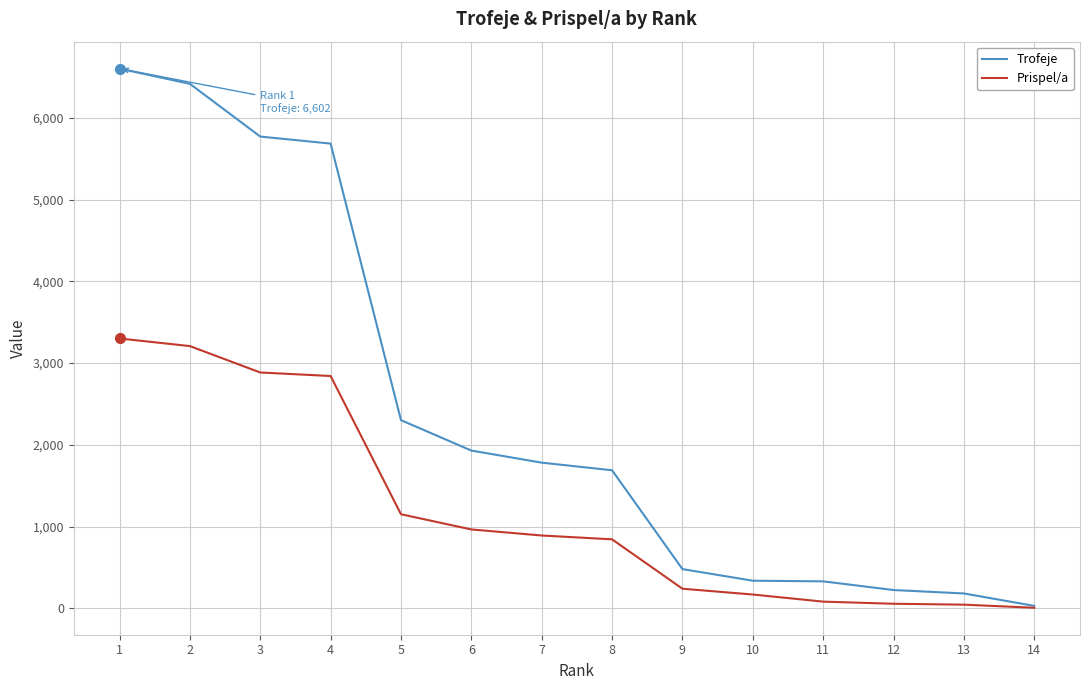

Is the value of Prispel/a at 8 greater than the value of Trofeje at 13?

Yes